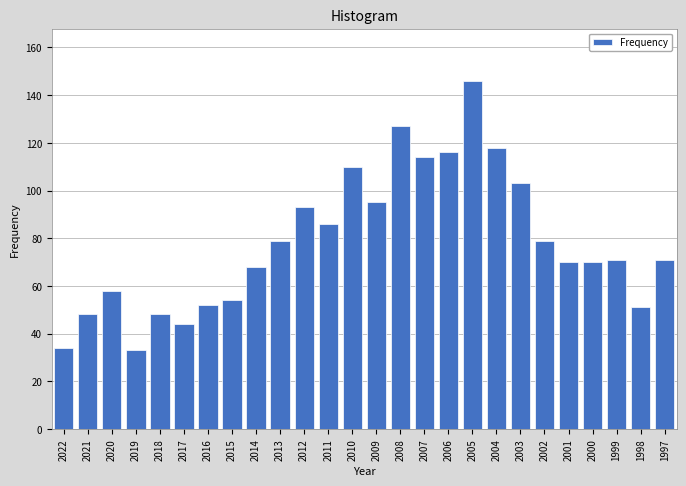

Reading right to left, list all the values displayed in this chart.

71	51	71	70	70	79	103	118	146	116	114	127	95	110	86	93	79	68	54	52	44	48	33	58	48	34